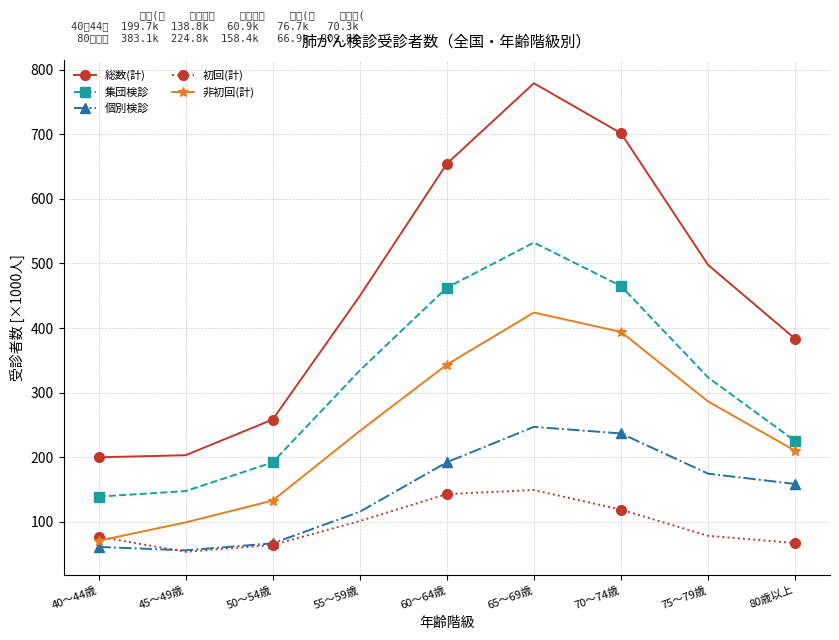

What is the difference between the maximum and minimum values in the 集団検診 series?

393.4